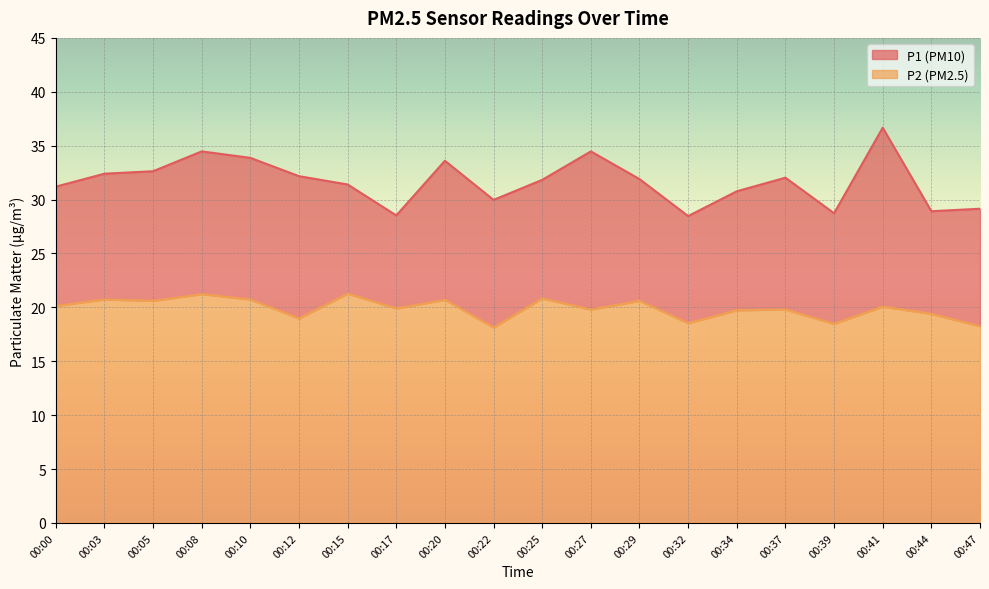

Reading left to right, extract all data points from this chart.

P1: 00:00=31.2	00:03=32.4	00:05=32.6	00:08=34.5	00:10=33.9	00:12=32.2	00:15=31.4	00:17=28.5	00:20=33.6	00:22=30.0	00:25=31.8	00:27=34.5	00:29=31.9	00:32=28.5	00:34=30.8	00:37=32.0	00:39=28.7	00:41=36.7	00:44=28.9	00:47=29.1
P2: 00:00=20.1	00:03=20.7	00:05=20.6	00:08=21.2	00:10=20.7	00:12=19.0	00:15=21.3	00:17=19.9	00:20=20.7	00:22=18.1	00:25=20.8	00:27=19.8	00:29=20.6	00:32=18.5	00:34=19.7	00:37=19.8	00:39=18.5	00:41=20.1	00:44=19.4	00:47=18.2